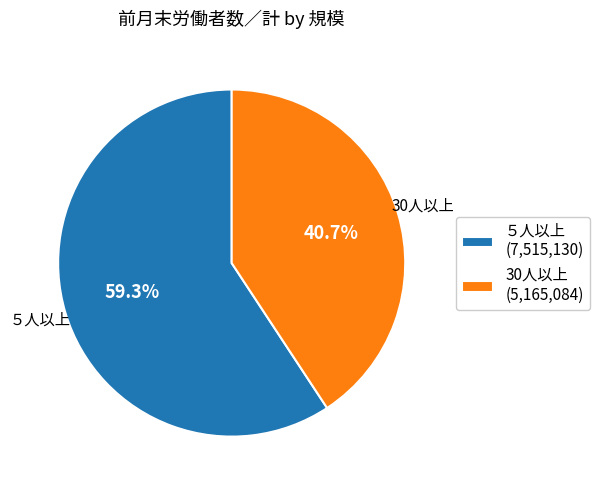

Rank the categories by value from highest to lowest.

５人以上, 30人以上